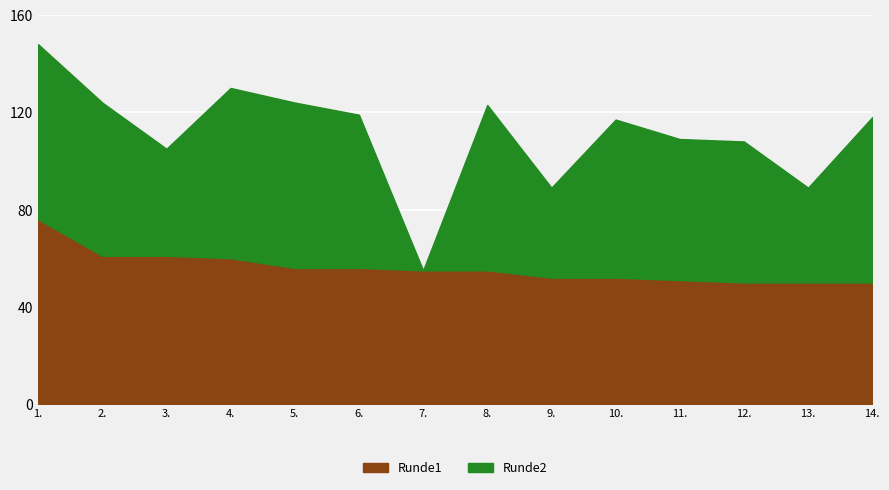

List the labels in order of Runde2 value, largest first.

1., 4., 5., 8., 14., 10., 2., 6., 11., 12., 3., 13., 9., 7.